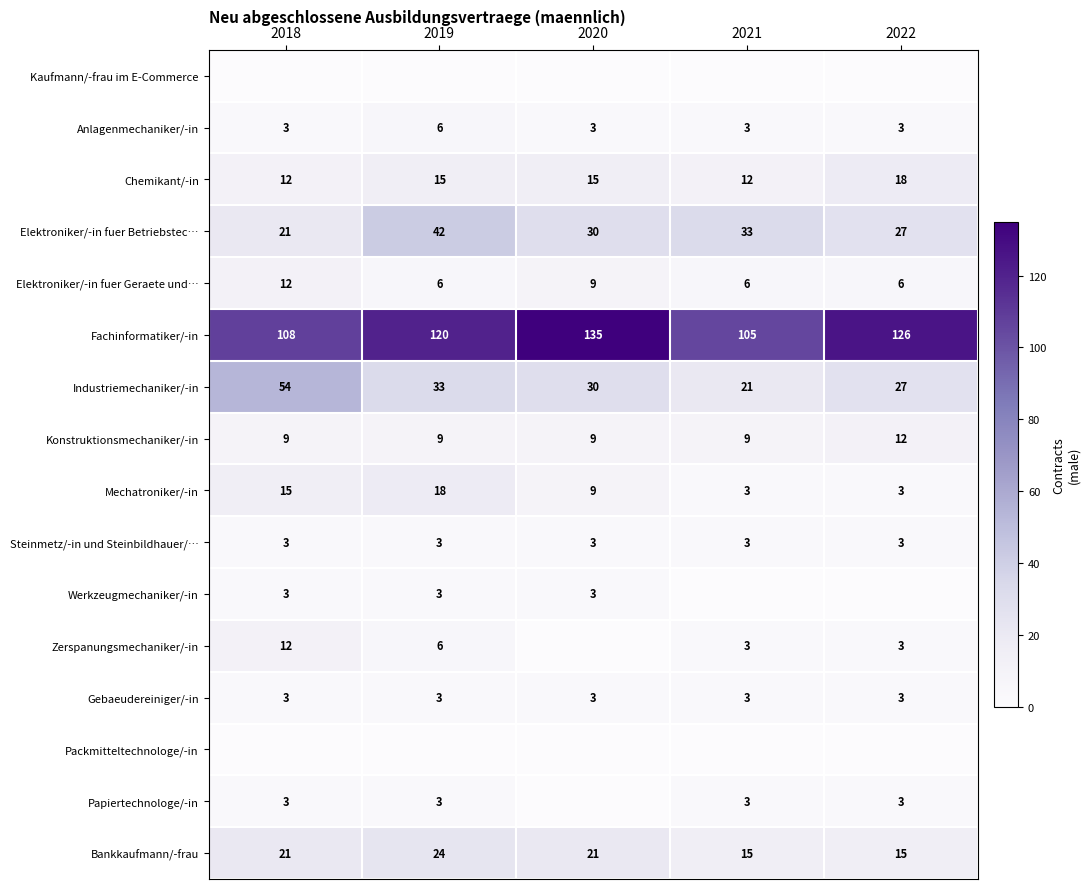

Between 2019 and 2018, which is larger?

2019